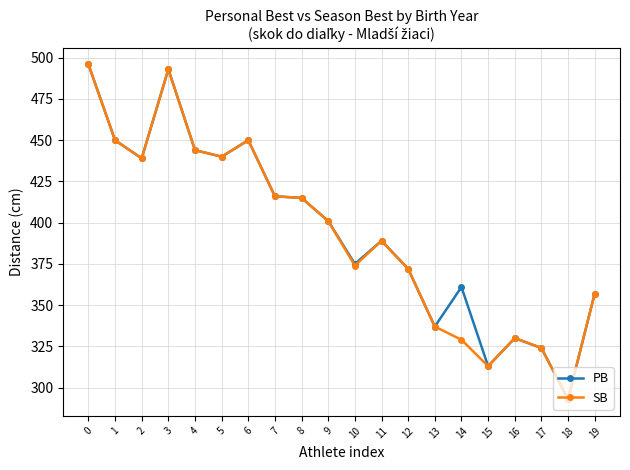

Reading left to right, list all the values displayed in this chart.

PB: 0=496	1=450	2=439	3=493	4=444	5=440	6=450	7=416	8=415	9=401	10=375	11=389	12=372	13=337	14=361	15=313	16=330	17=324	18=293	19=357
SB: 0=496	1=450	2=439	3=493	4=444	5=440	6=450	7=416	8=415	9=401	10=374	11=389	12=372	13=337	14=329	15=313	16=330	17=324	18=293	19=357